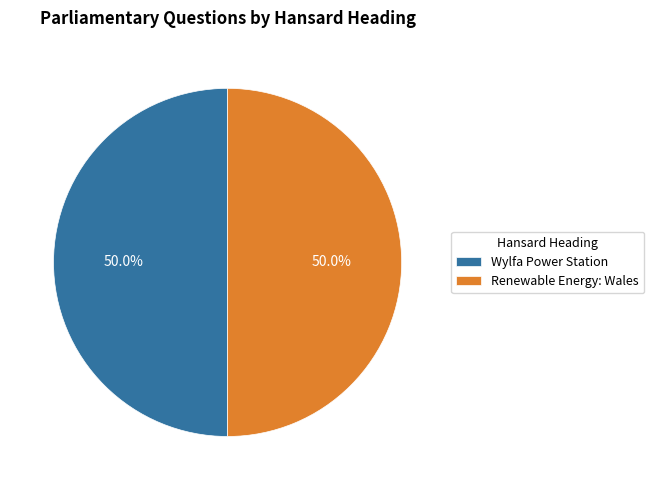

What is the ratio of the value at Wylfa Power Station to the value at Renewable Energy: Wales?

1.0